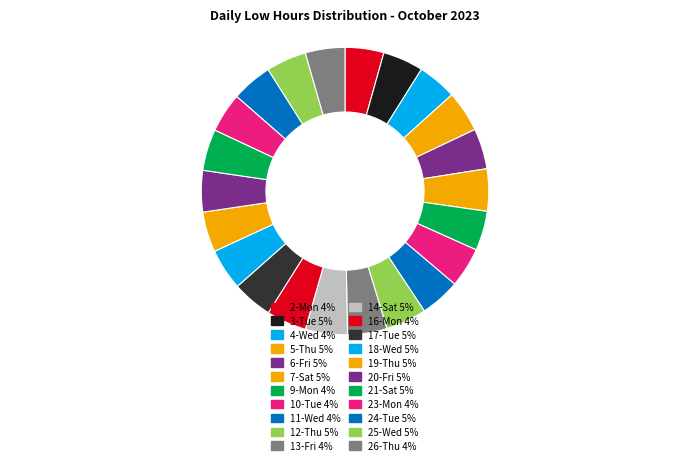

What percentage is NOT represented by 17-Tue?

95.5%